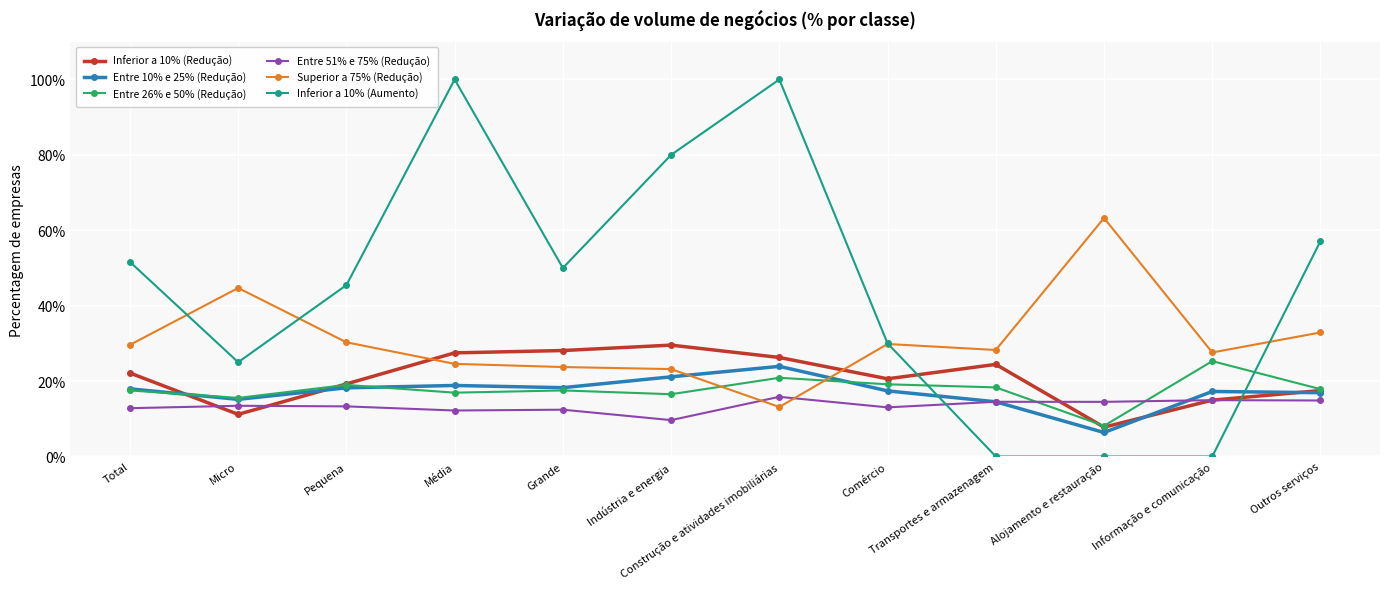

How many times do Inferior a 10% (Aumento) and Inferior a 10% (Redução) cross each other?

2